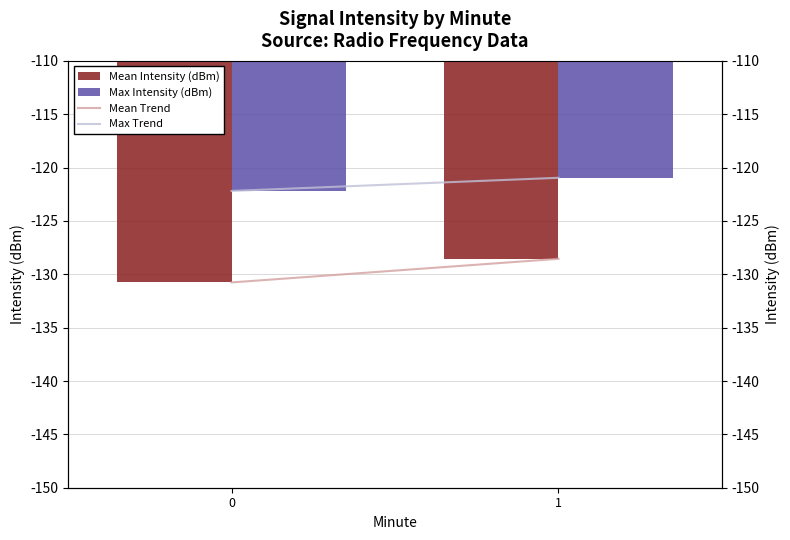

Between 1 and 0, which is larger?

1